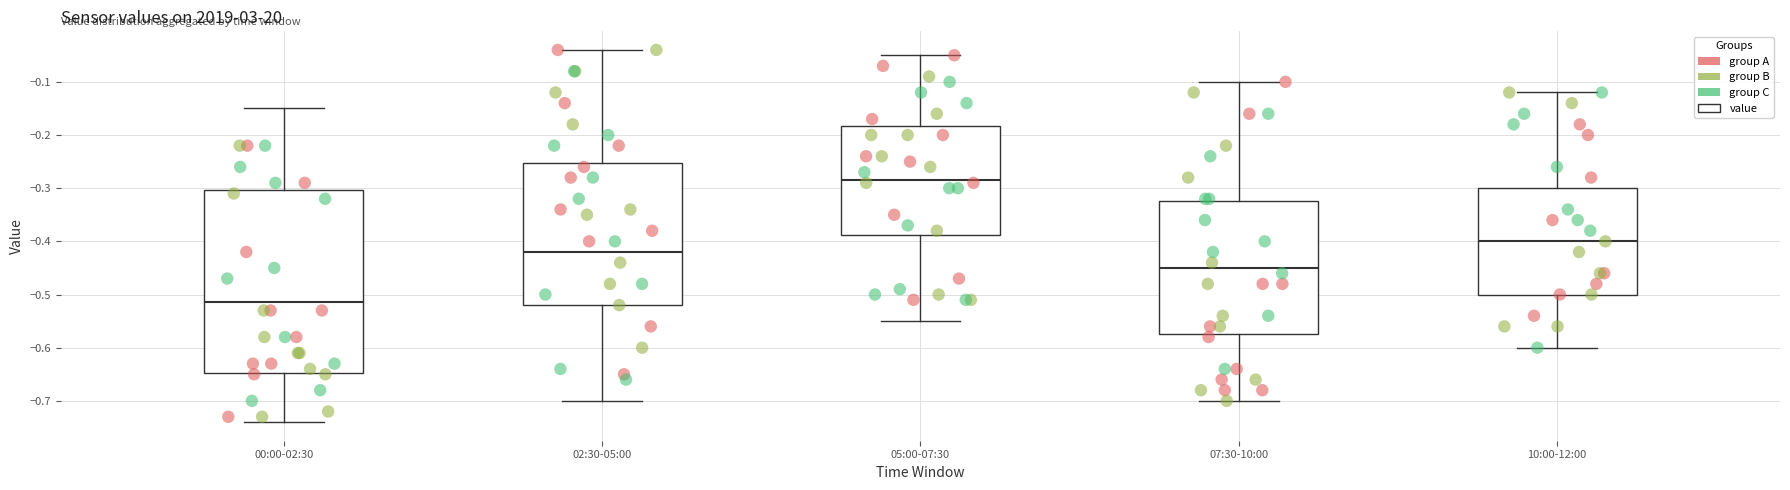

Which box has the highest median line?

05:00-07:30